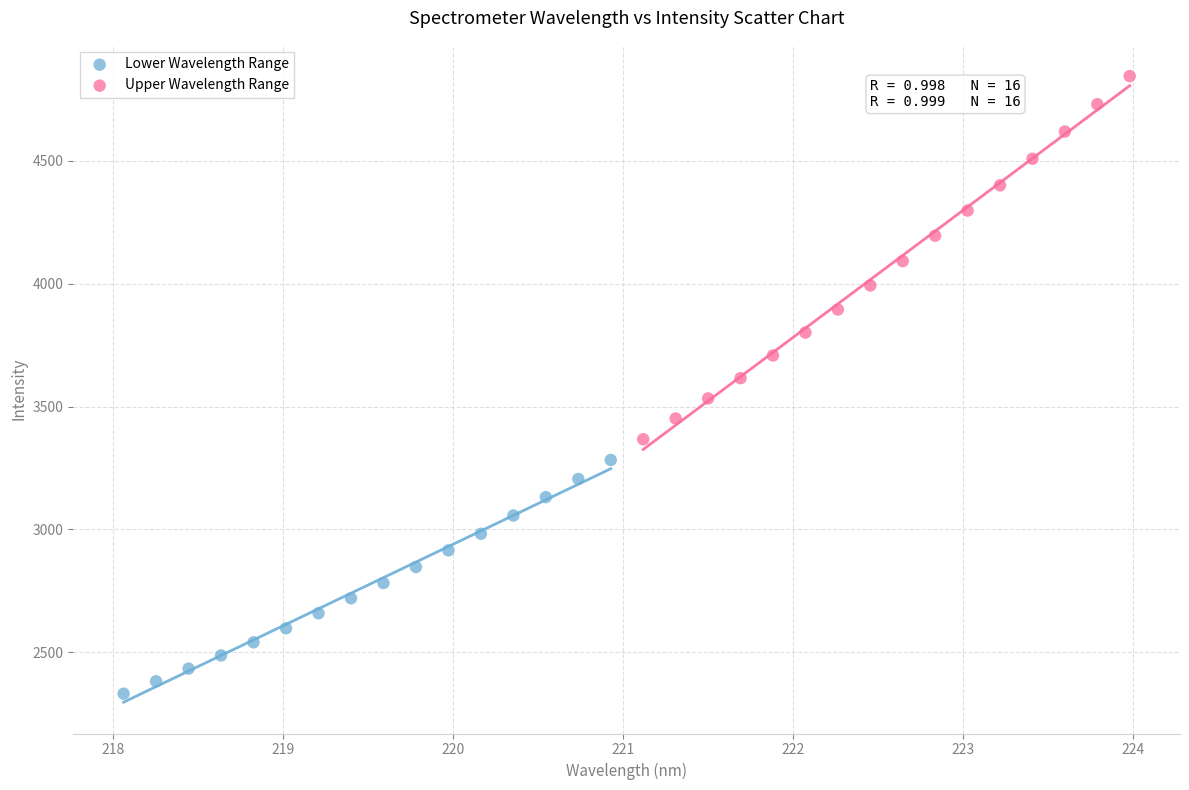

Which series contains the lowest Y value?

Lower Wavelength Range